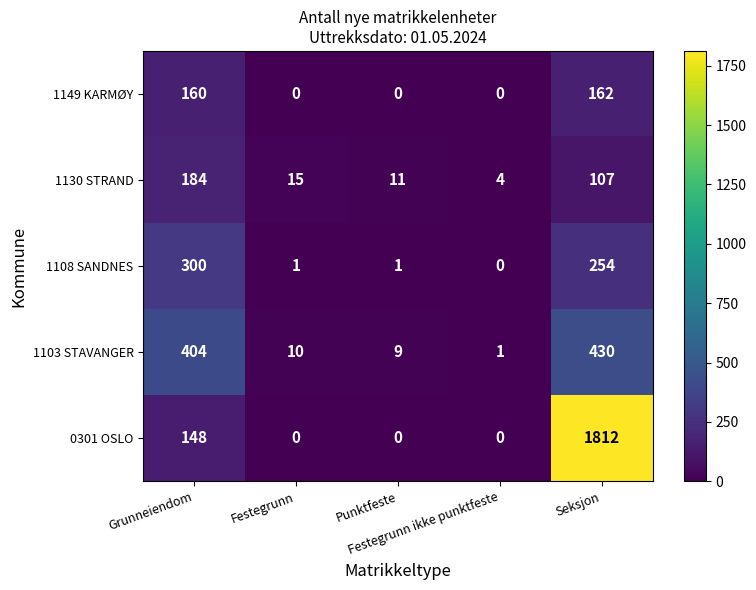

What is the highest value of the 1103 STAVANGER series?

430